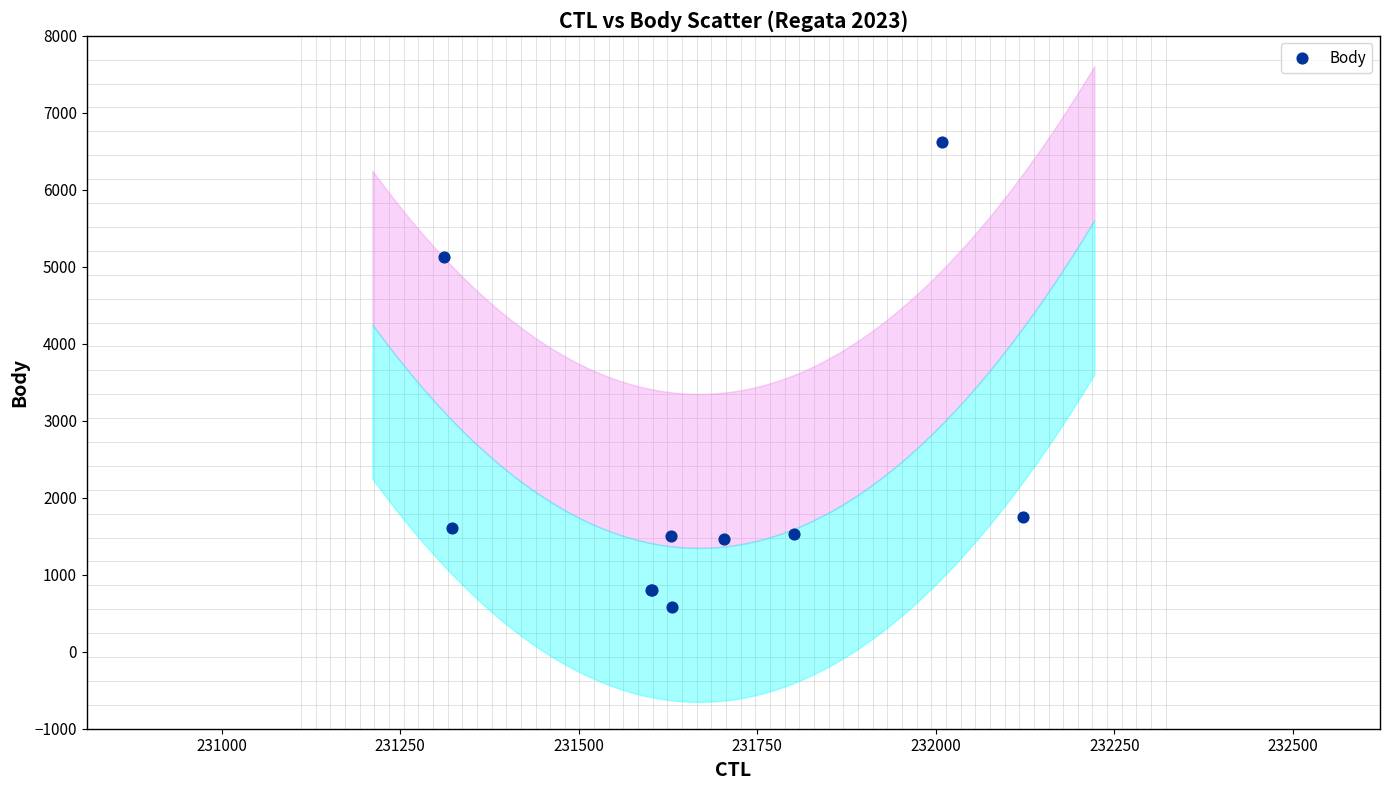

What Y value in the scatter plot is closest to 3600?

5131